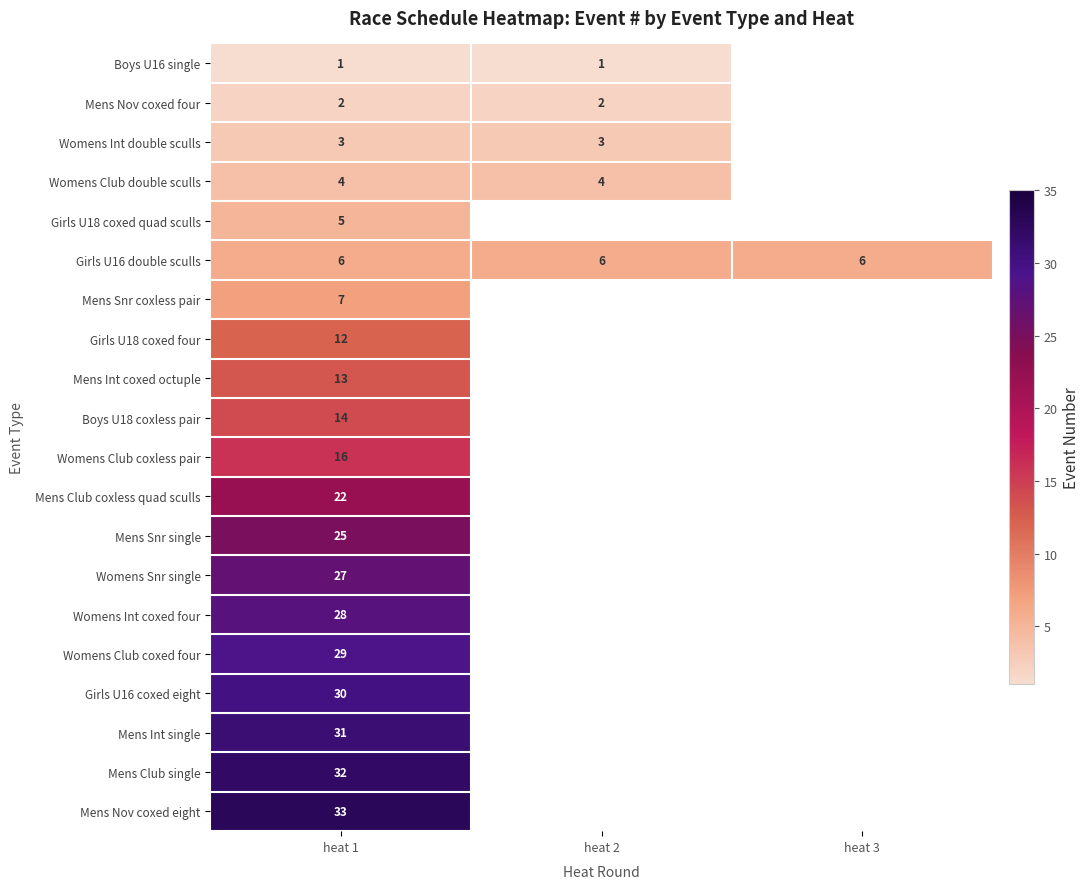

Between heat 1 and heat 2, which is larger?

heat 1